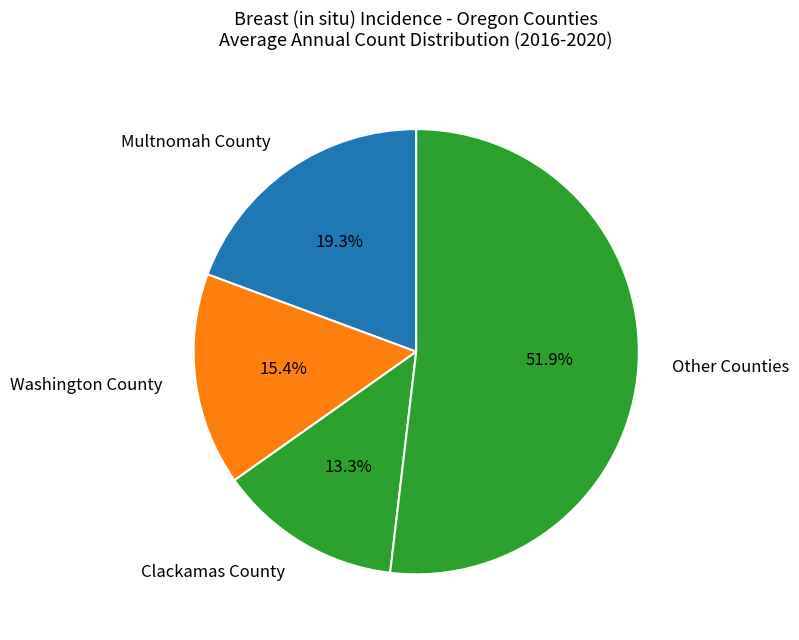

Which category has the smallest portion of the pie?

Clackamas County